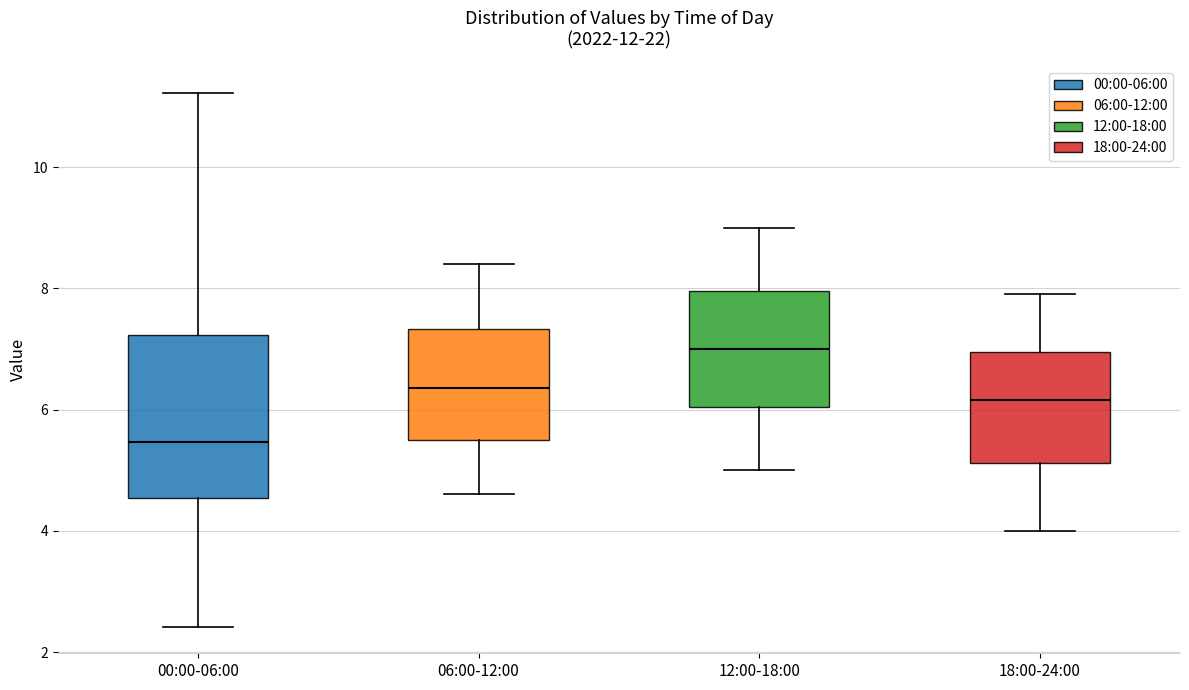

Reading left to right, read every box against the y-axis: the position of its median line, the range the box covers, and the ends of its whiskers. The values are not printed on the chart, so give them approximately, as read against the axis.

00:00-06:00: median 5.4, box 4.6 to 7.2, whiskers 2.4 to 11.2
06:00-12:00: median 6.4, box 5.6 to 7.4, whiskers 4.6 to 8.4
12:00-18:00: median 7.0, box 6.0 to 8.0, whiskers 5.0 to 9.0
18:00-24:00: median 6.2, box 5.2 to 7.0, whiskers 4.0 to 8.0